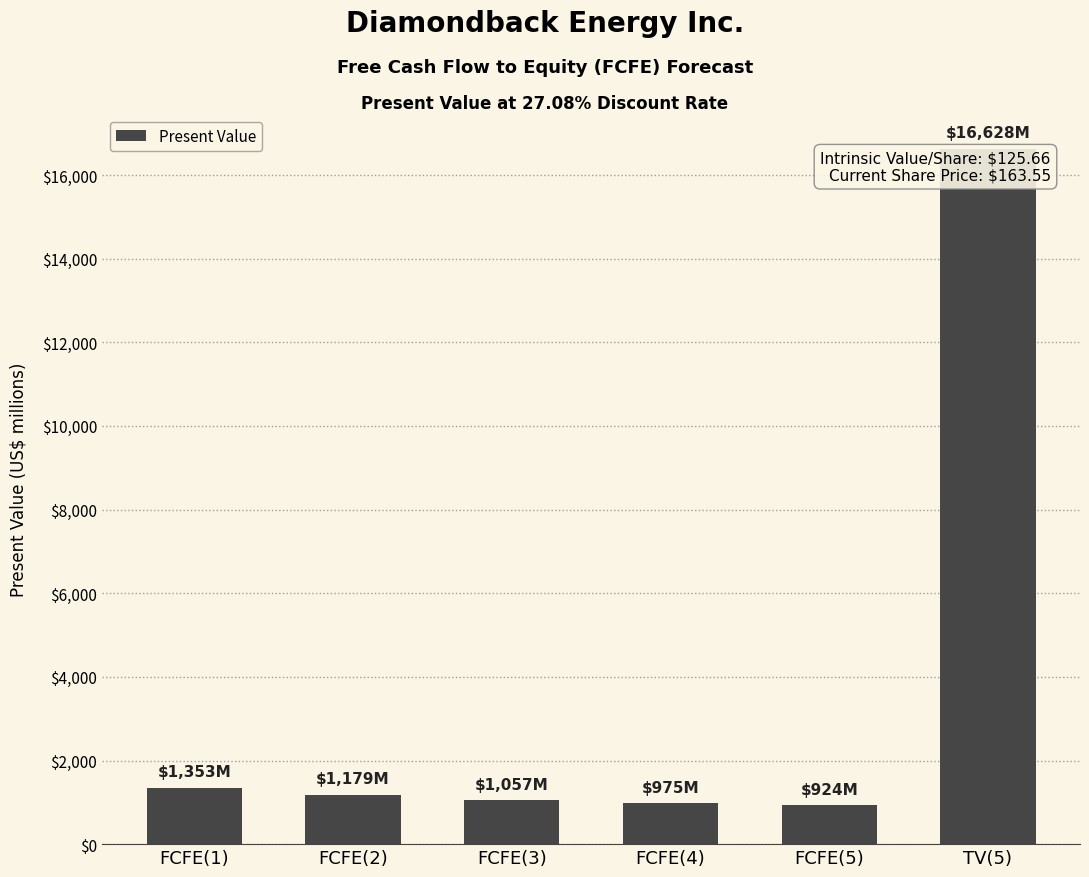

Count the number of data series in this chart.

1